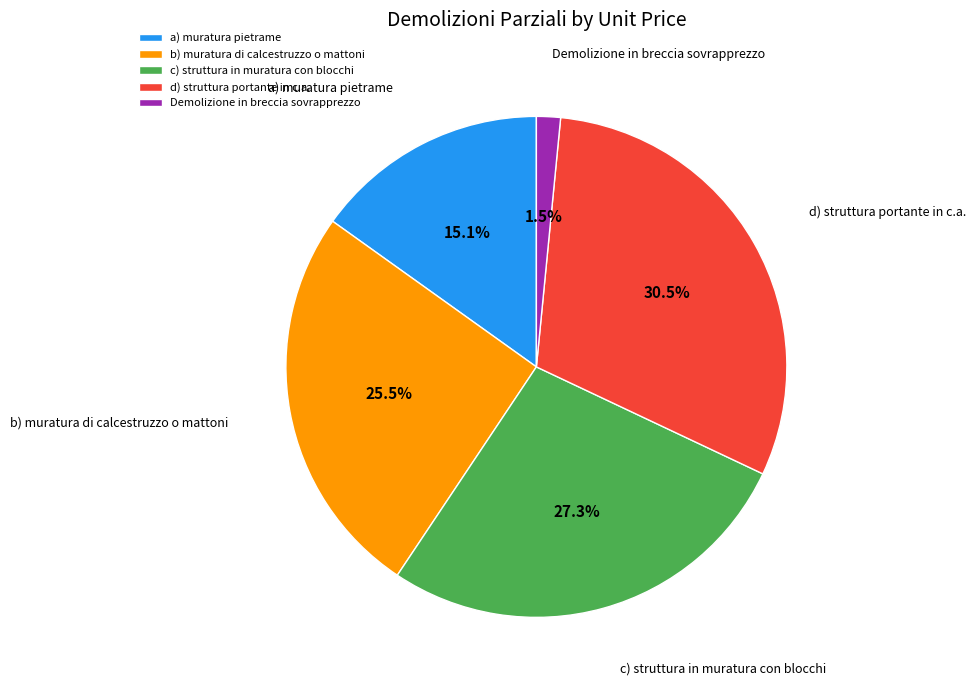

How much of the chart is everything except c) struttura in muratura con blocchi?

72.7%